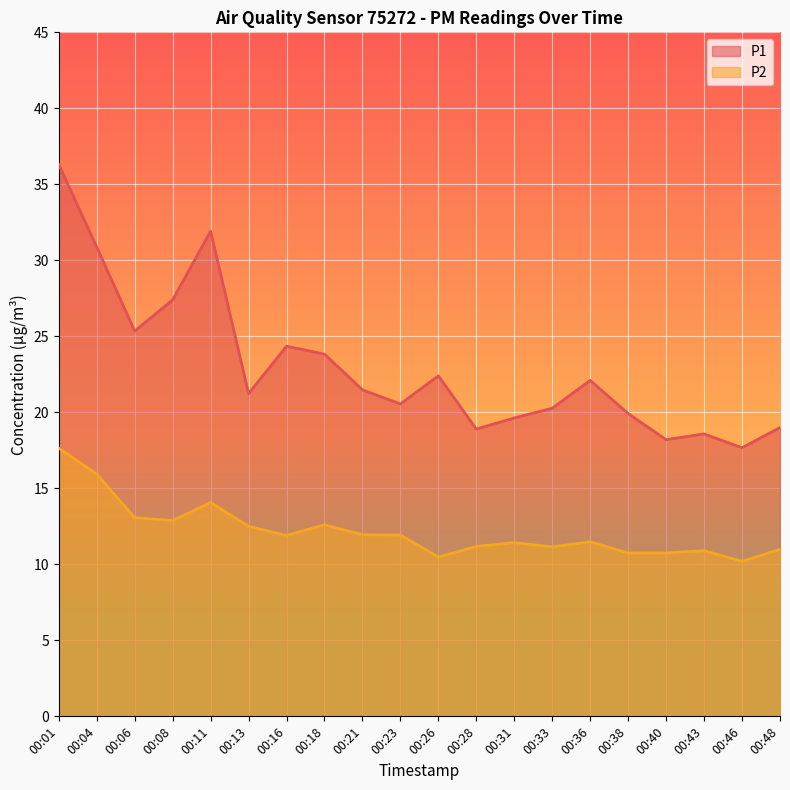

What is the value of the P2 point at the 1st from the left?

17.6